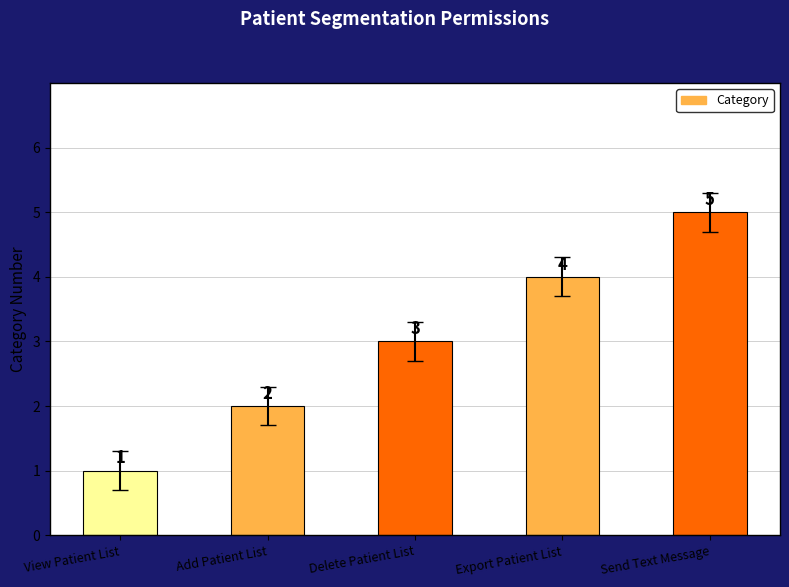

Rank the categories by value from lowest to highest.

View Patient List, Add Patient List, Delete Patient List, Export Patient List, Send Text Message